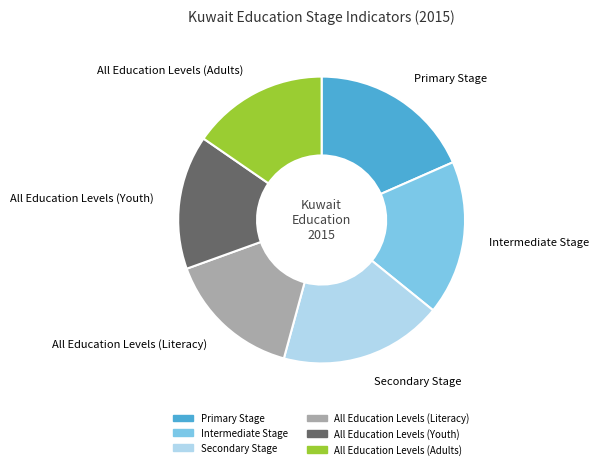

Is it true that All Education Levels (Literacy) is 15% of the pie?

True